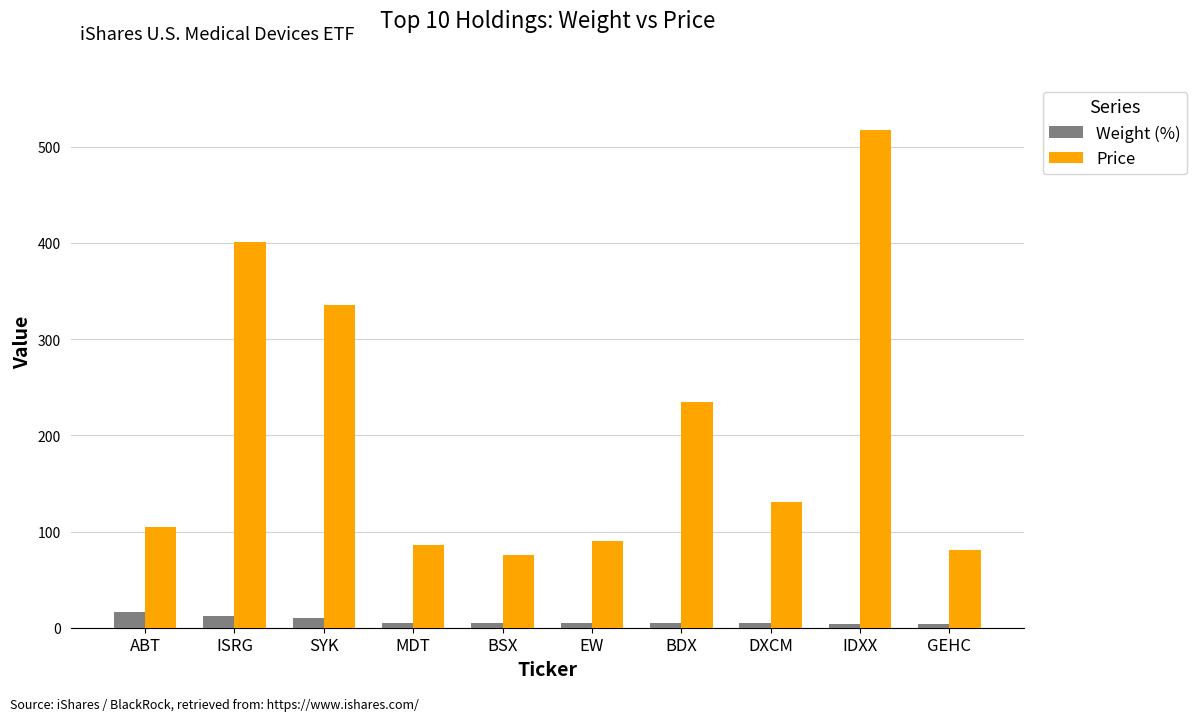

What position from the left is DXCM?

8